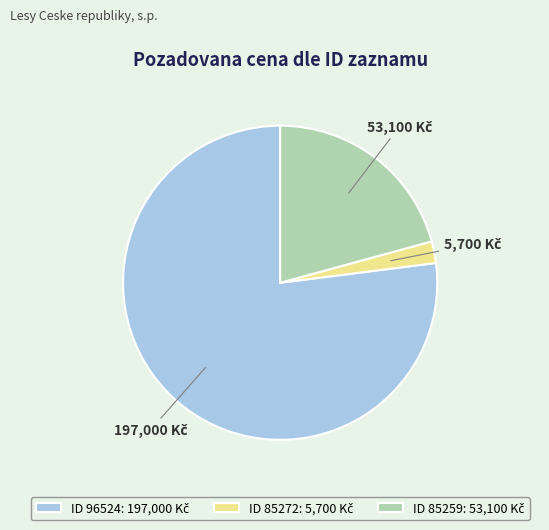

Count the number of slices in the pie.

3